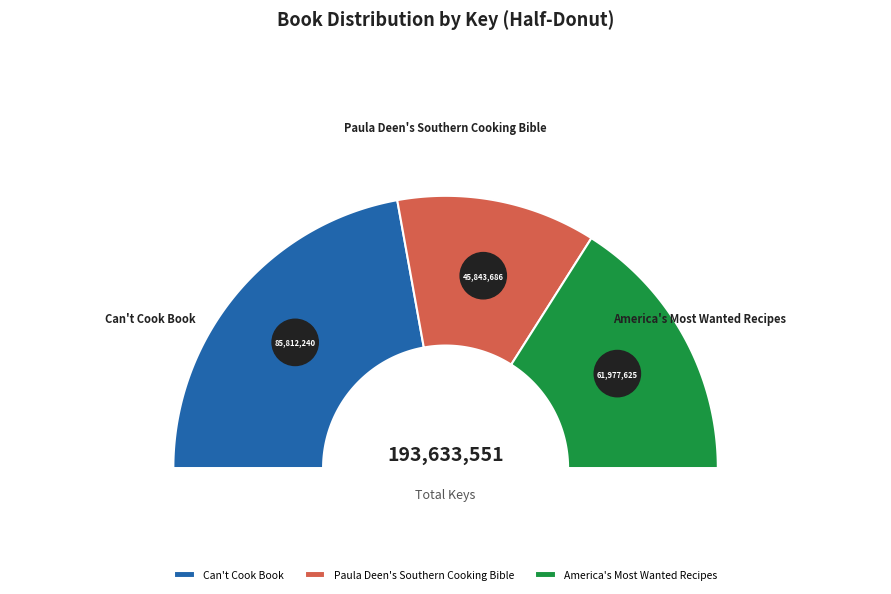

Rank the categories by value from highest to lowest.

Can't Cook Book, America's Most Wanted Recipes, Paula Deen's Southern Cooking Bible